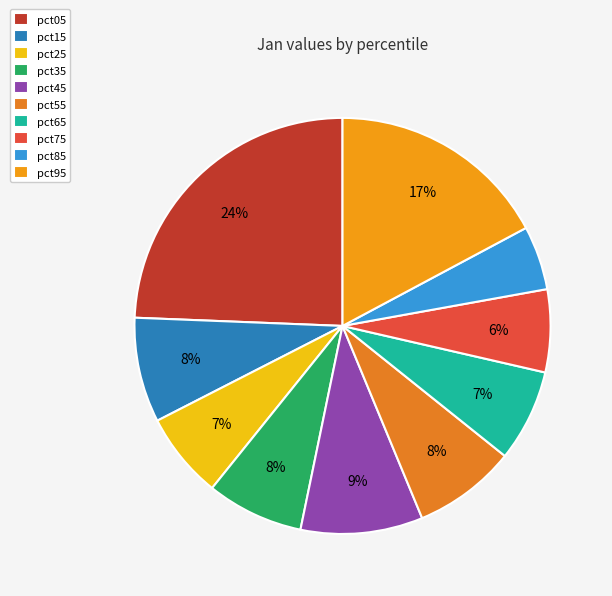

Does any single category account for the majority?

No